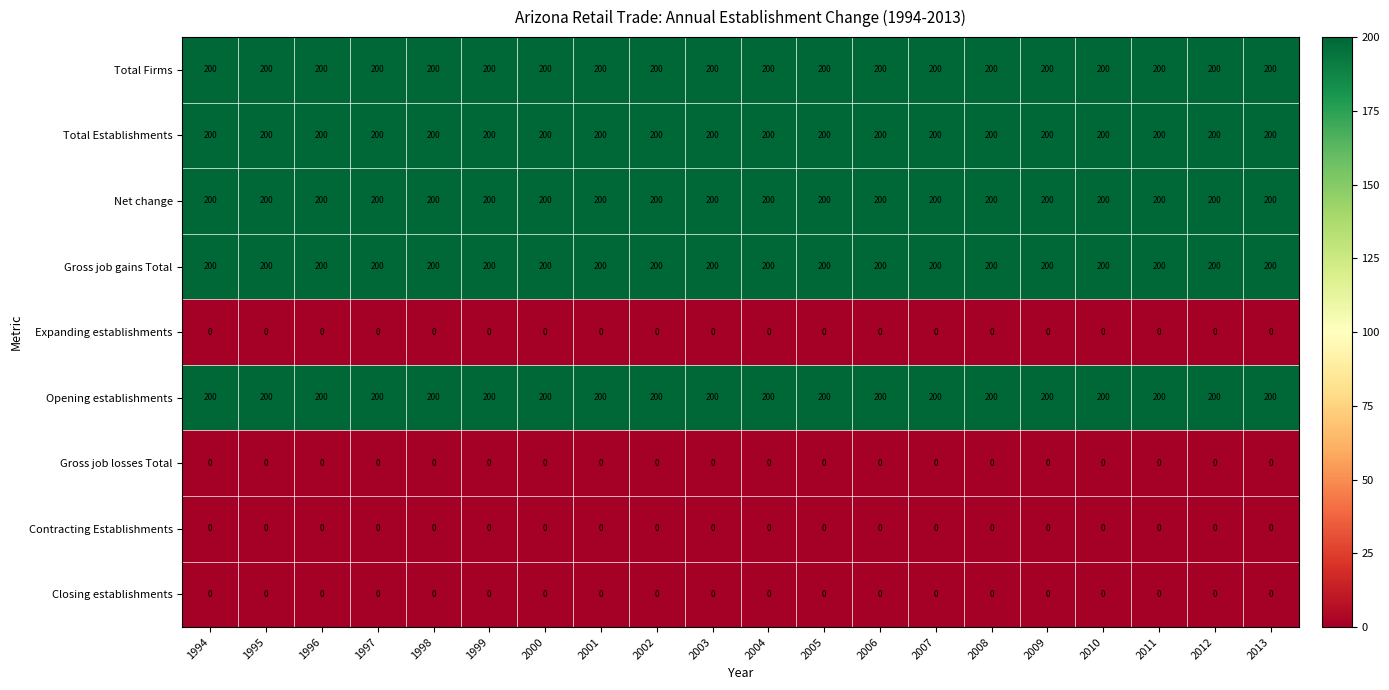

At how many categories does at least one series exceed 154?

20